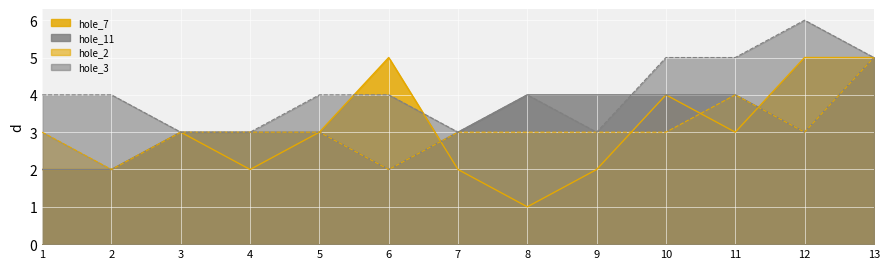

Count the hole_3 values in the range 3 to 5.

12